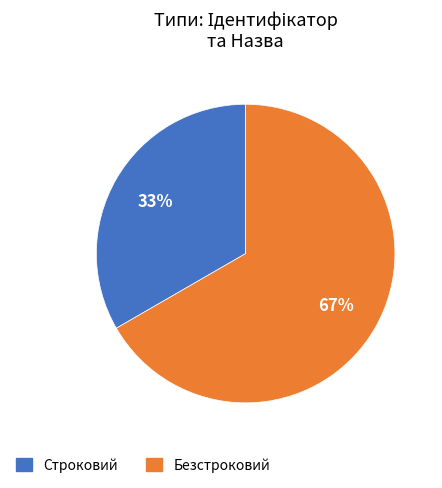

How many slices are in this pie chart?

2